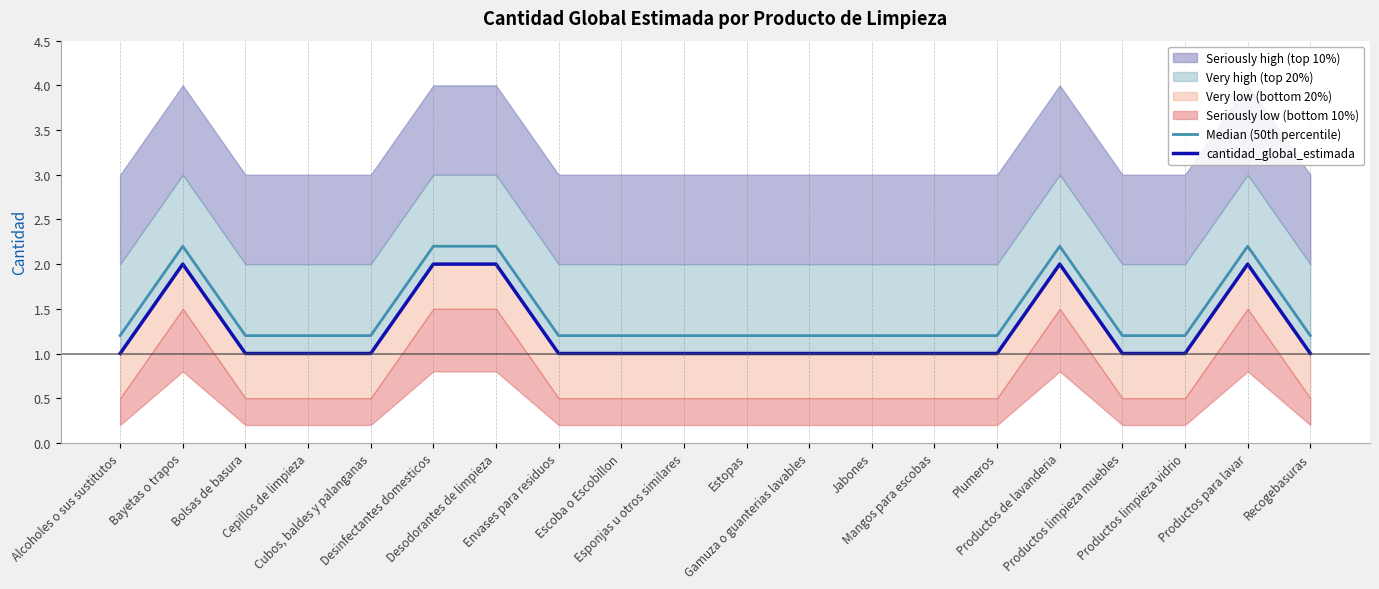

What is the total value across all series at Bolsas de basura?

2.2